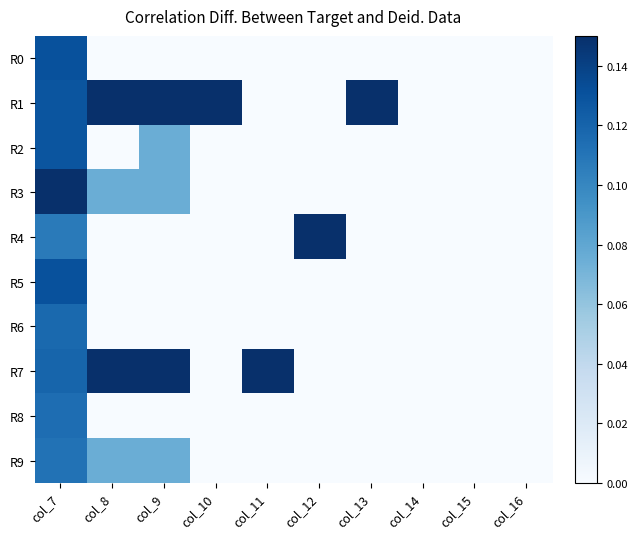

Which series has the widest spread of values?

R1